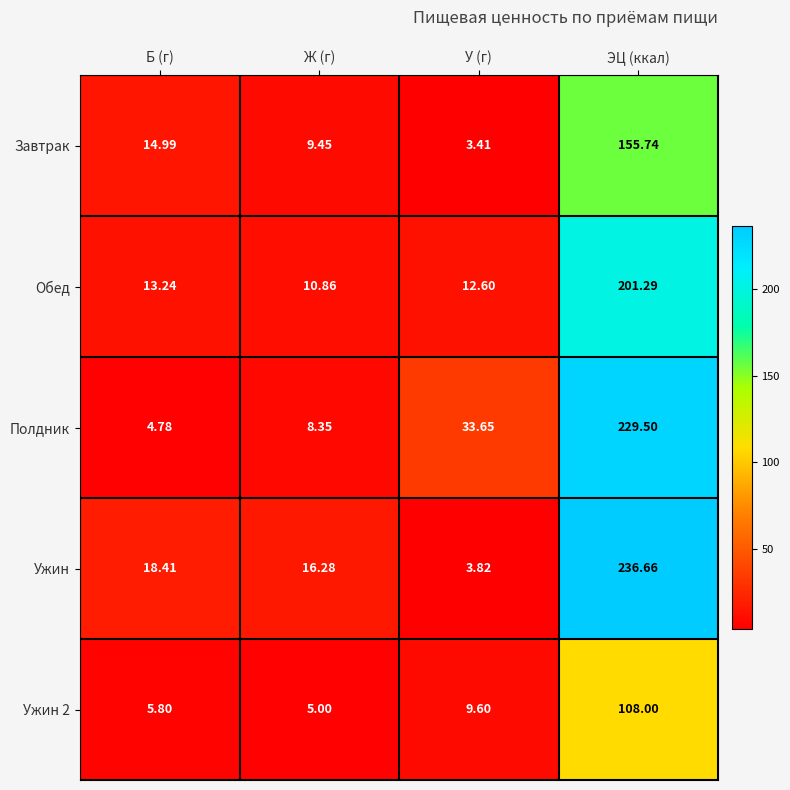

Where does the Завтрак series first go above 14?

Б (г)